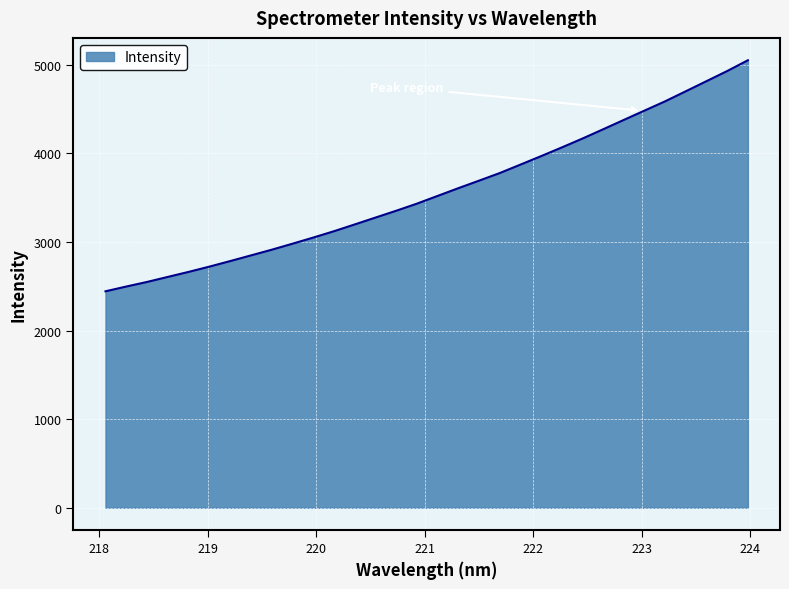

What is the minimum value shown in the chart?

2443.0